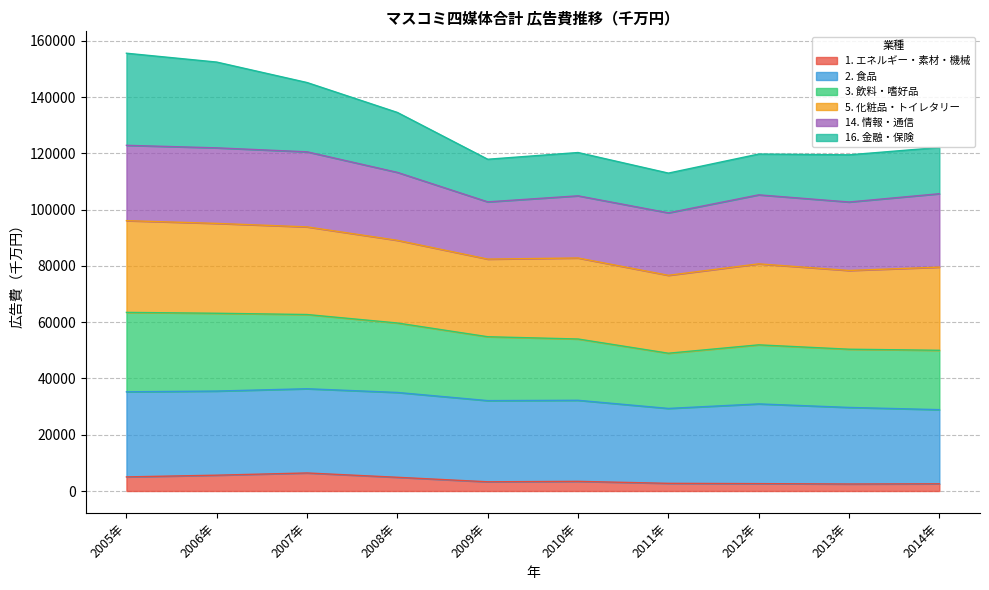

What is the highest value of the 1. エネルギー・素材・機械 series?

6409